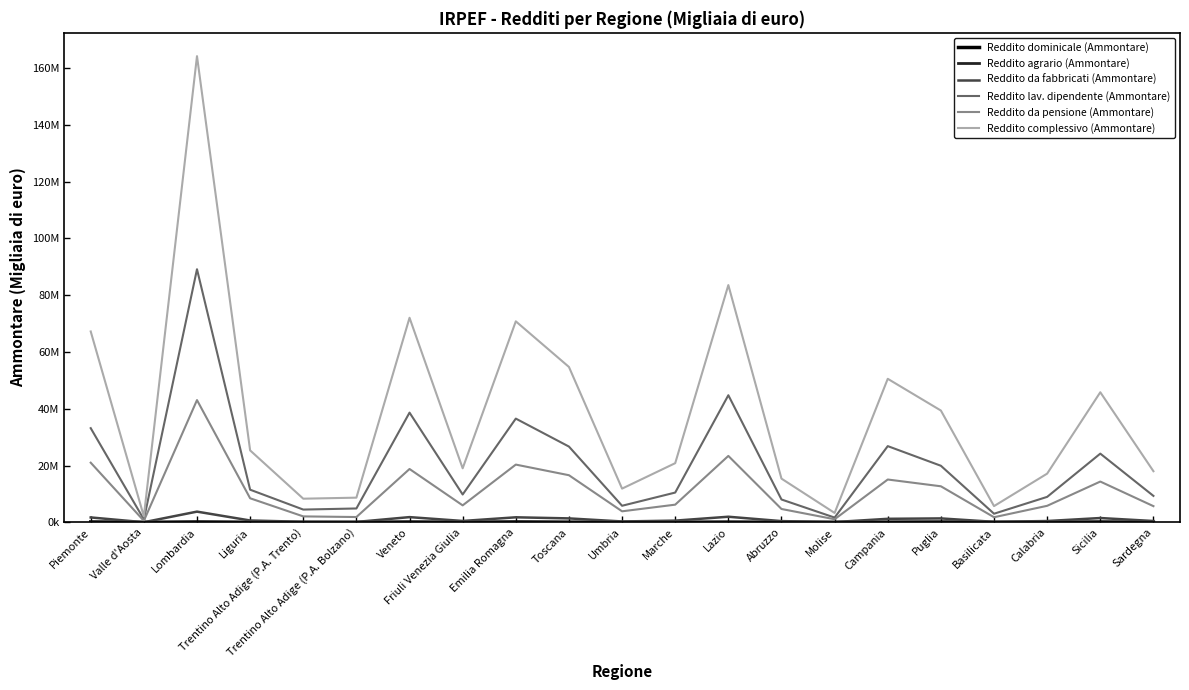

True or false: Reddito da fabbricati (Ammontare) and Reddito agrario (Ammontare) cross at least once.

False